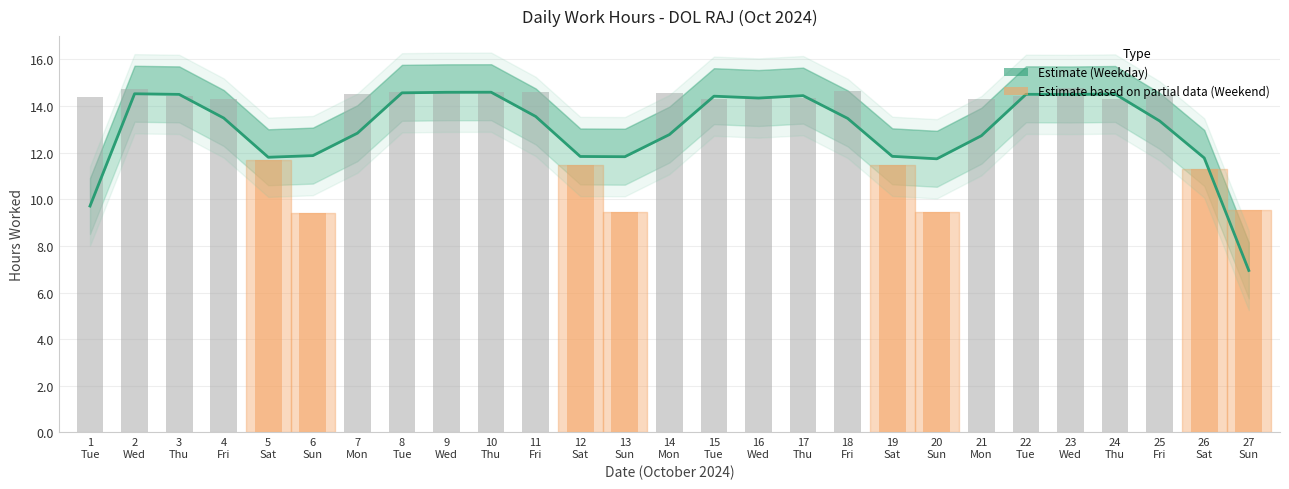

Which has a higher value, 13
Sun or 24
Thu?

24
Thu